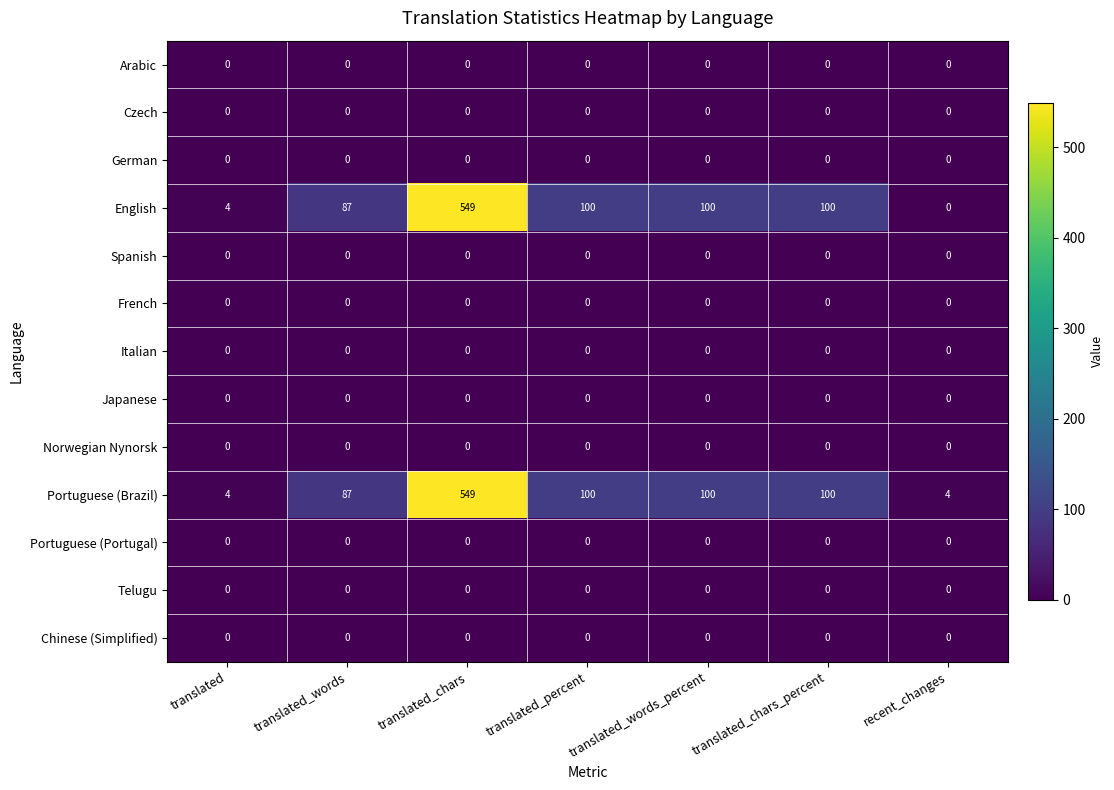

What is the difference between the second highest and minimum values in the English series?

100